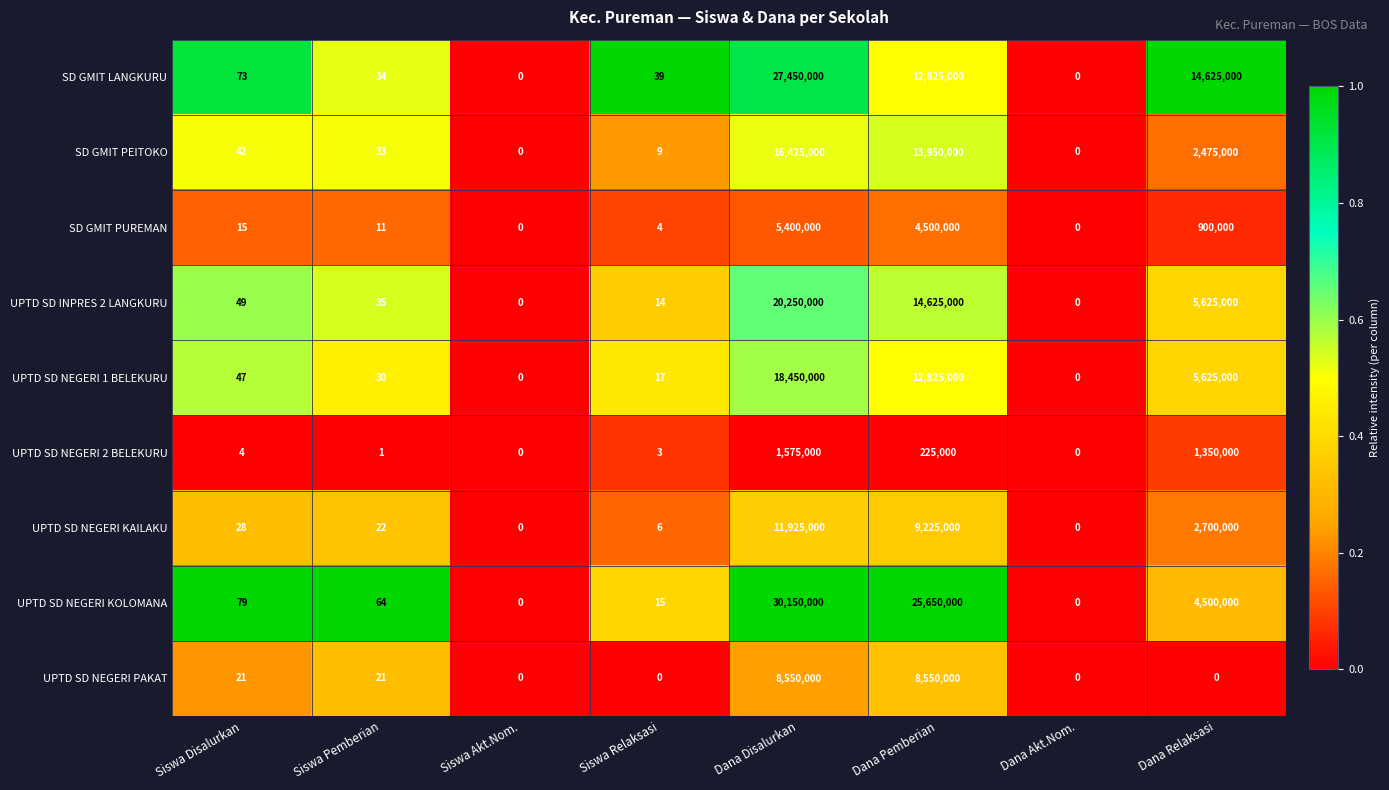

What value does the UPTD SD INPRES 2 LANGKURU series have at Siswa Pemberian?

35